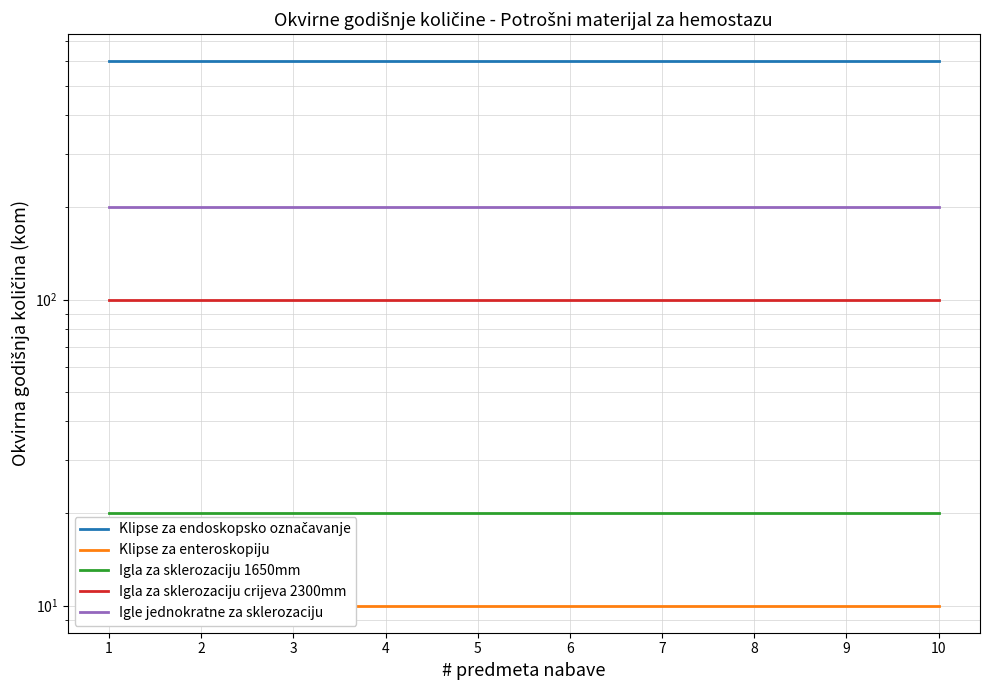

Which label corresponds to the smallest value in the chart?

1